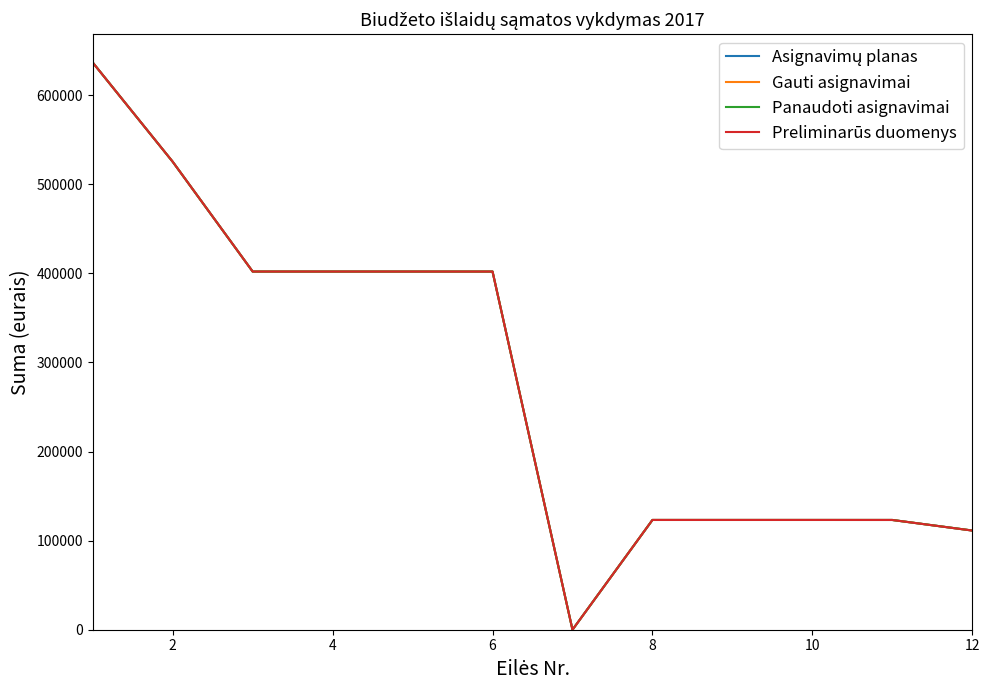

How many intersections are there between Panaudoti asignavimai and Gauti asignavimai?

2